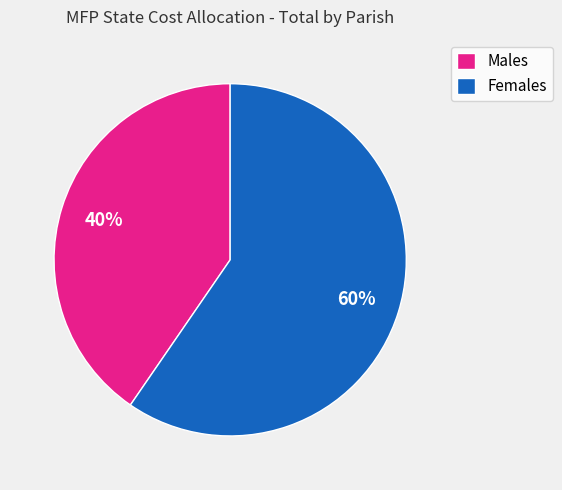

To the nearest percent, what is the average slice percentage?

50%